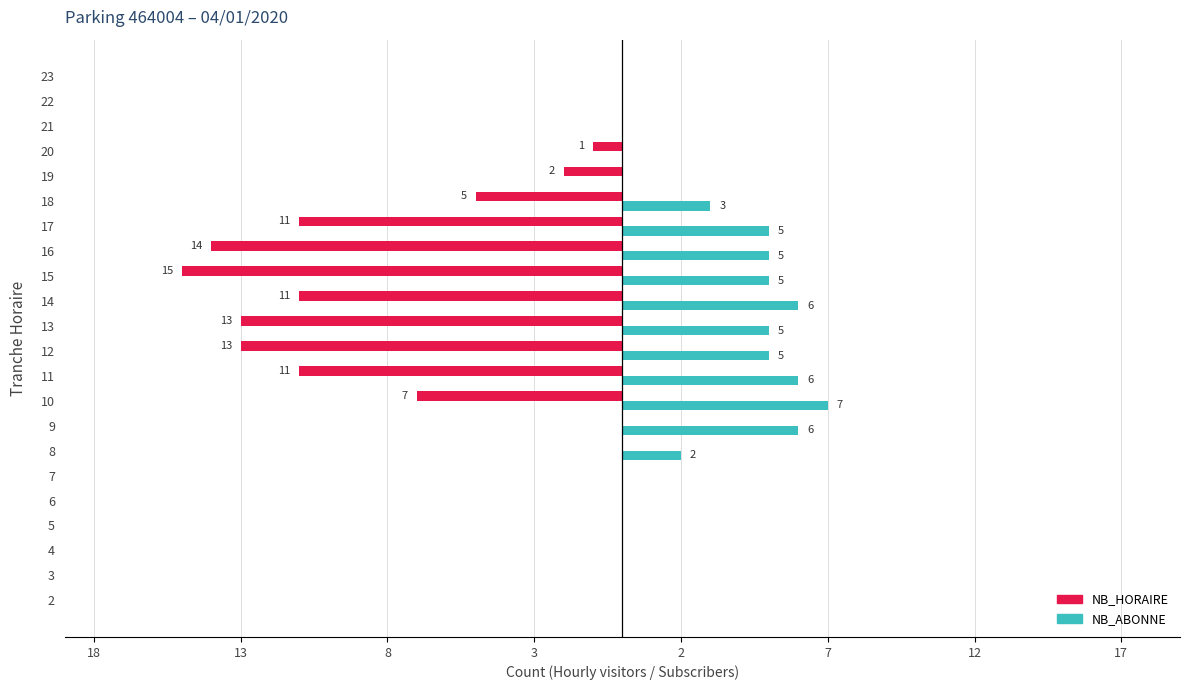

What are all the series names shown in the legend?

NB_HORAIRE, NB_ABONNE